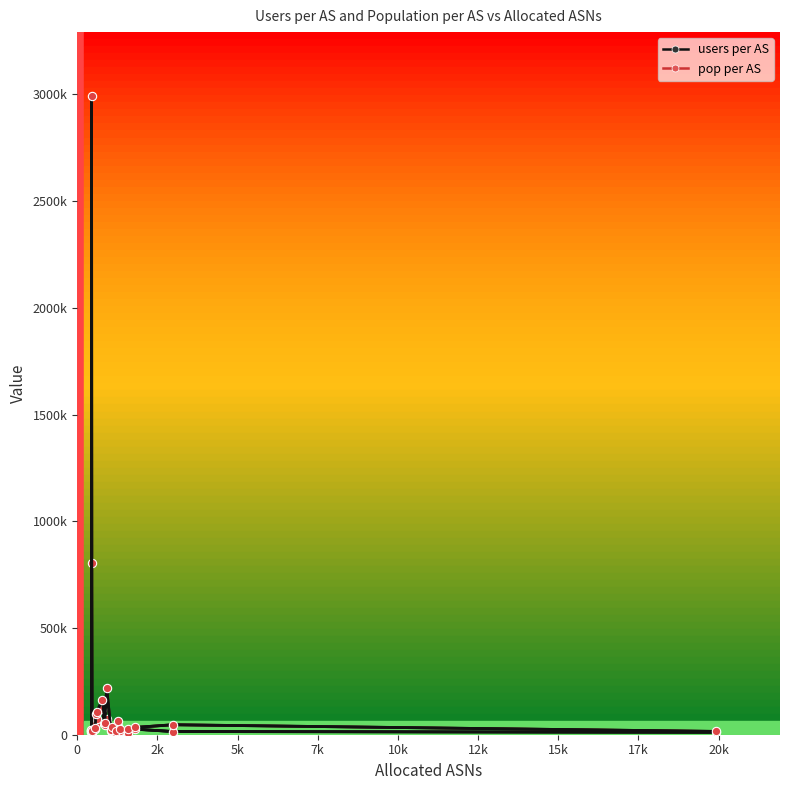

What is the minimum value for users per AS?

5874